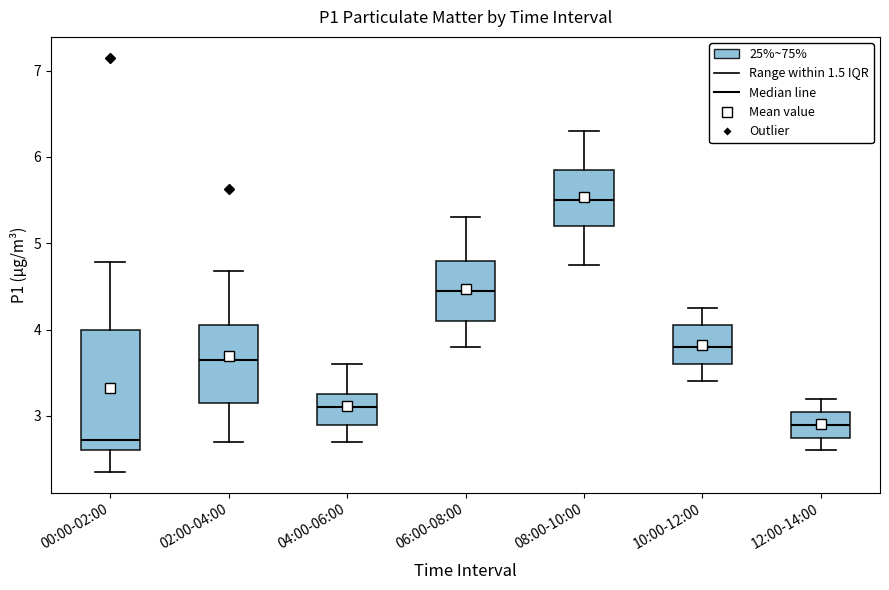

Where does the upper whisker of the box for 02:00-04:00 end on the y-axis? The values are not printed on the chart, so give them approximately, as read against the axis.

4.7